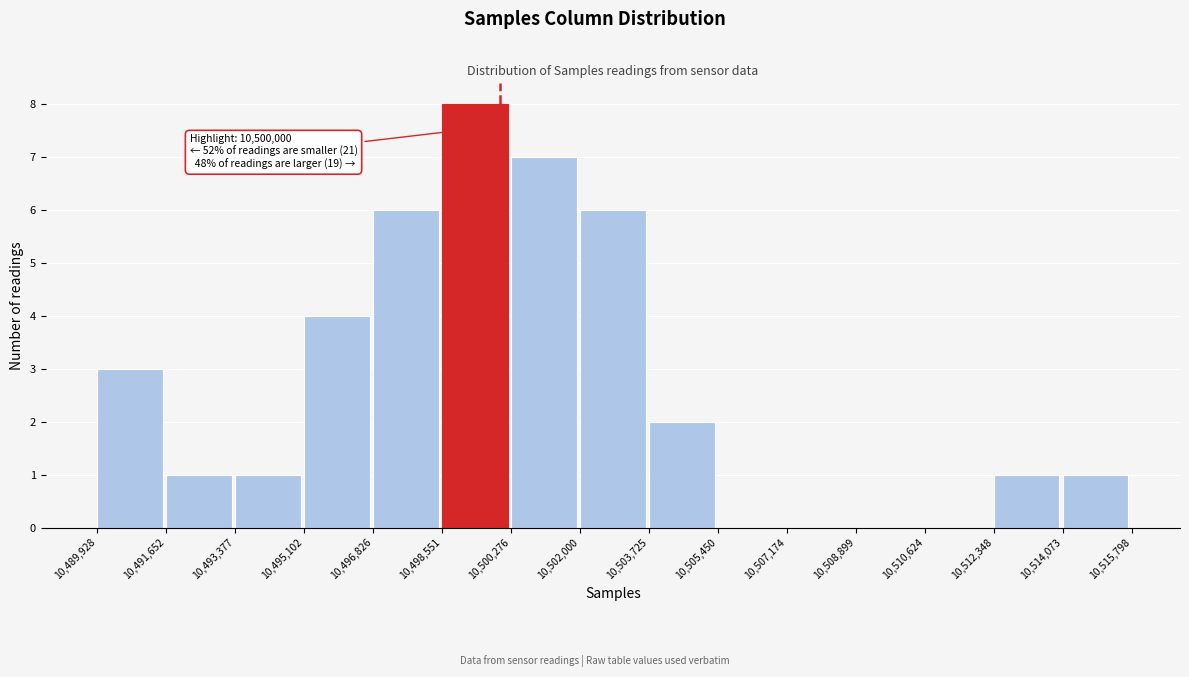

Over which range of the x-axis is the bar tallest?

10,498,551 to 10,500,276